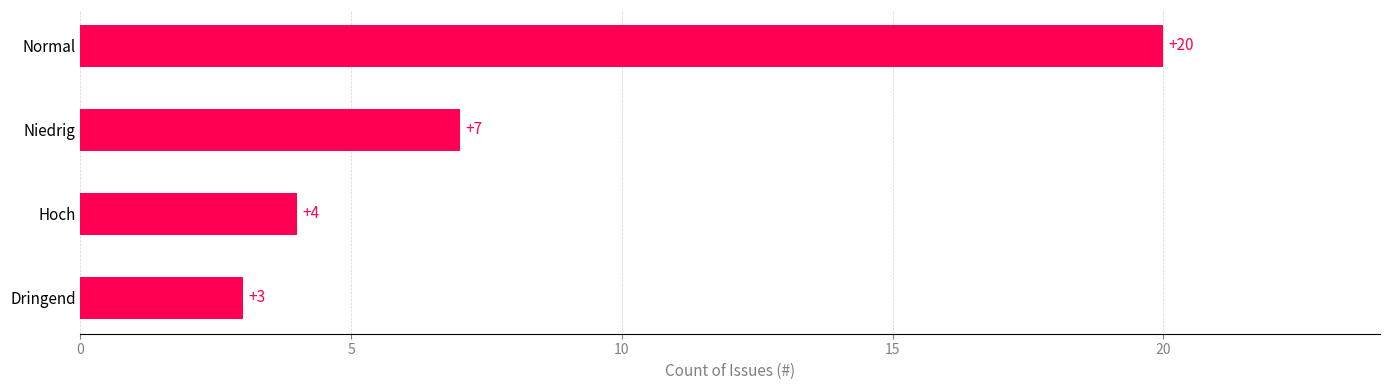

List the labels in order of value, smallest first.

Dringend, Hoch, Niedrig, Normal